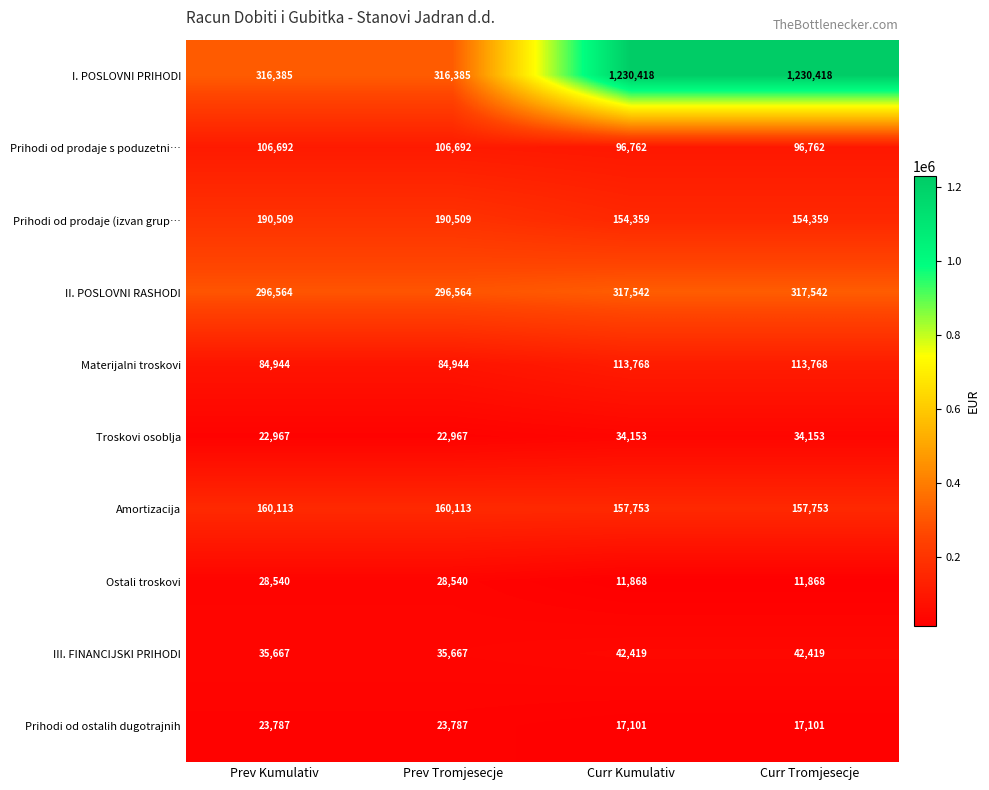

Which series has the largest range (max minus min)?

I. POSLOVNI PRIHODI